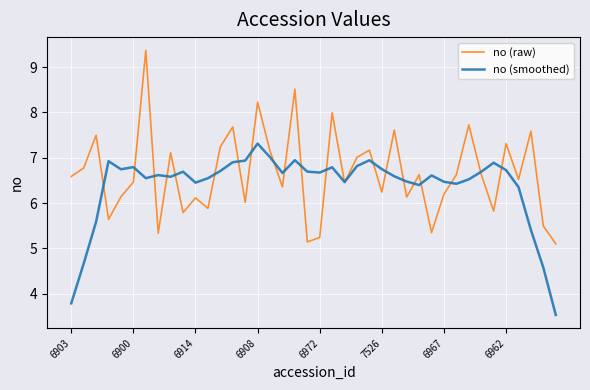

What is the difference between the second highest and minimum values in the no (raw) series?

3.4